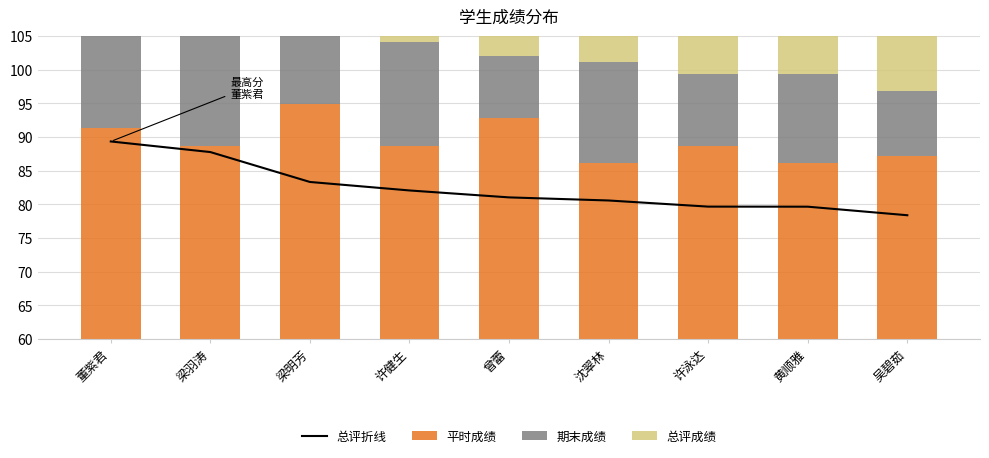

Is it true that 平时成绩 equals 46.6 at 沈翠林?

False